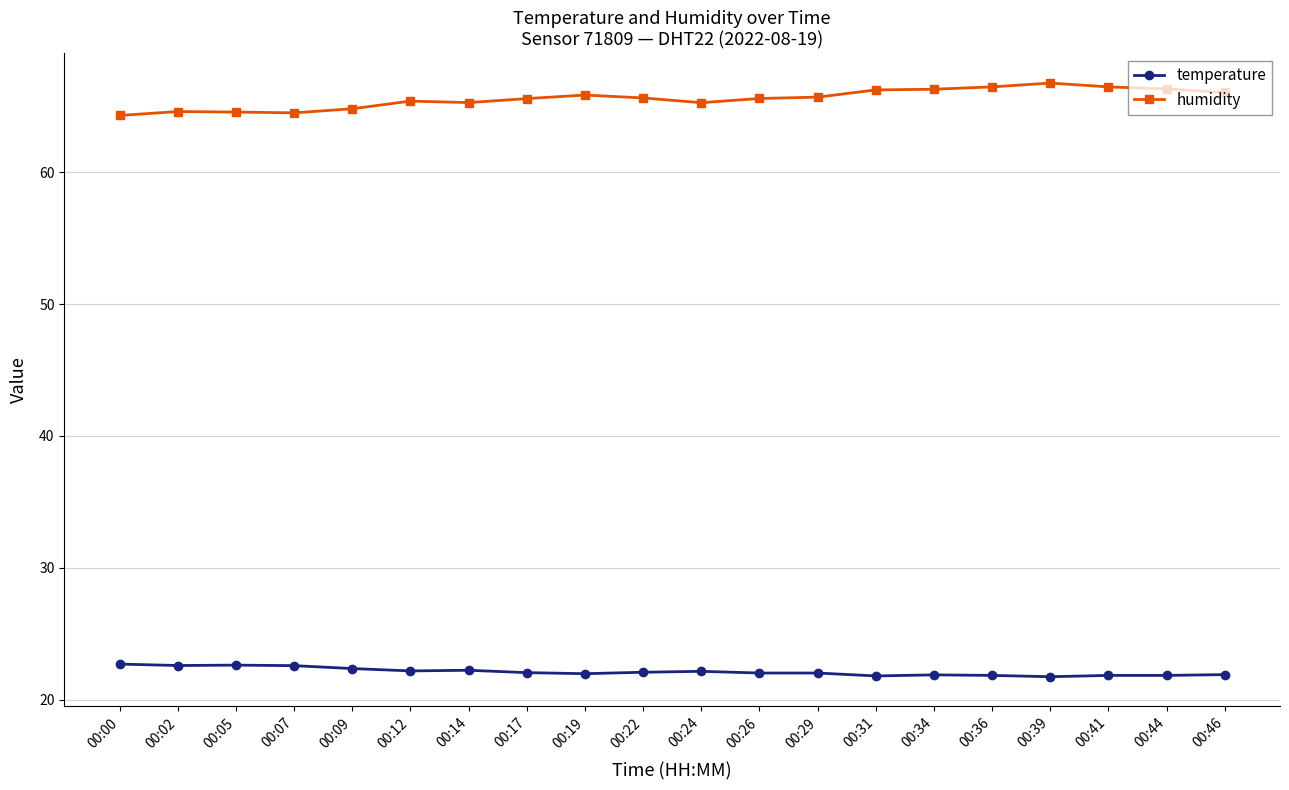

What is the value of the humidity point at the 13th from the left?

65.7